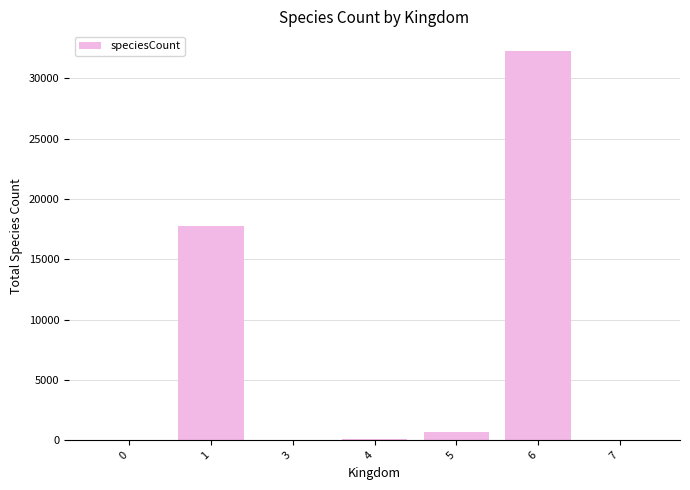

Approximately how many times larger is the value at 4 compared to 7?

19.2